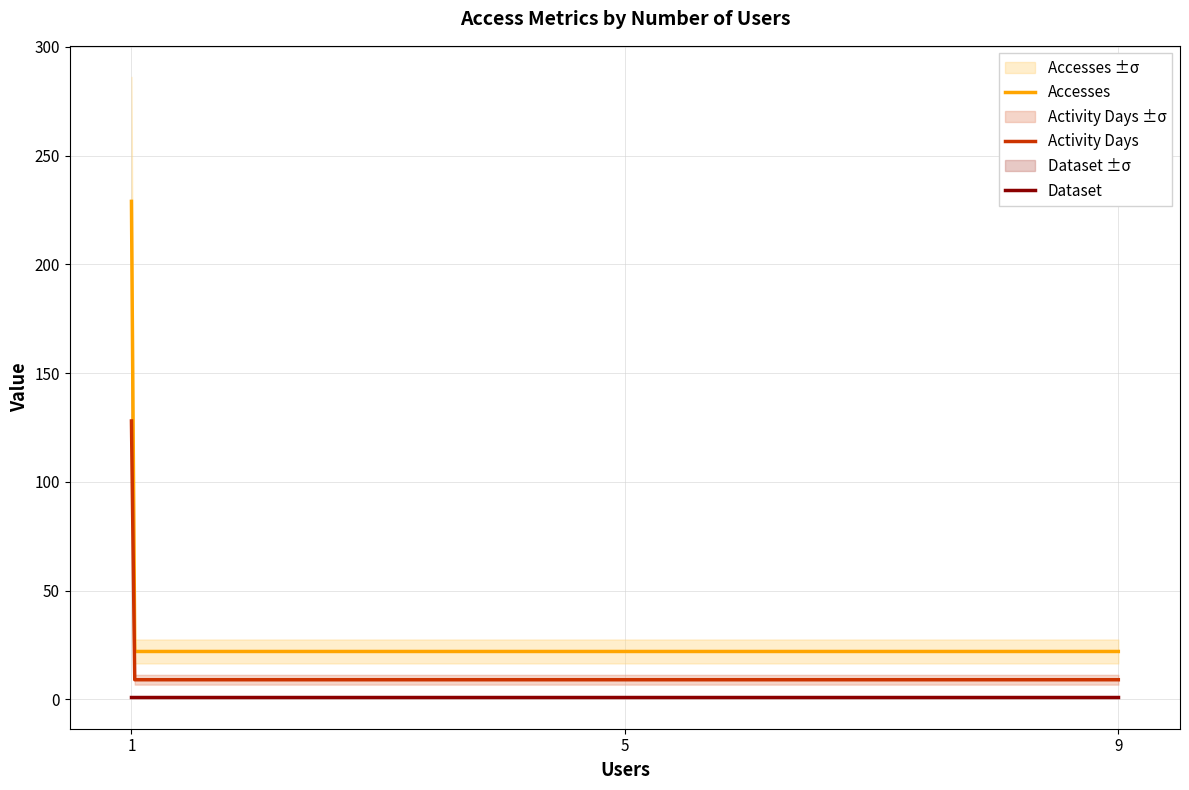

Is this an area chart (filled region under the line)?

No